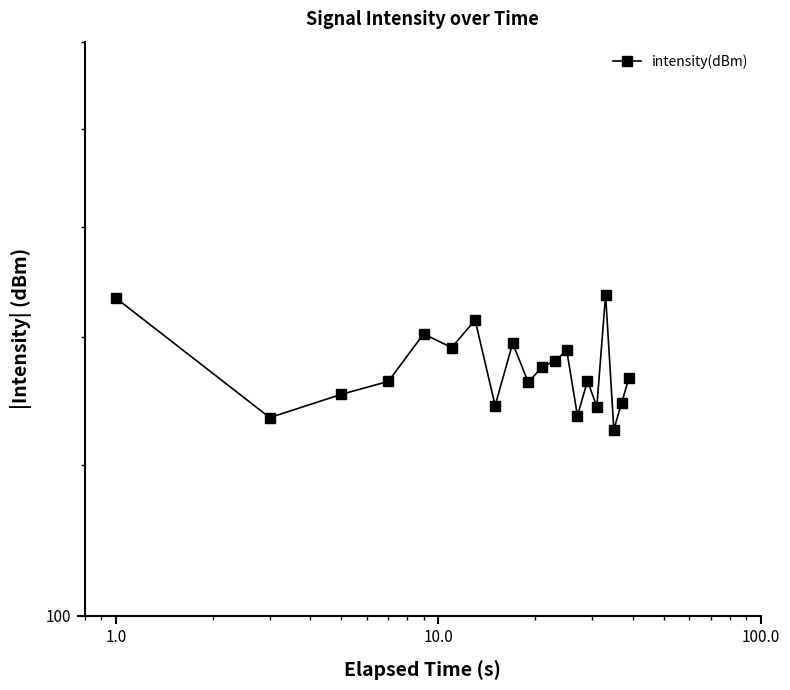

What is the sum of all values?

2692.4